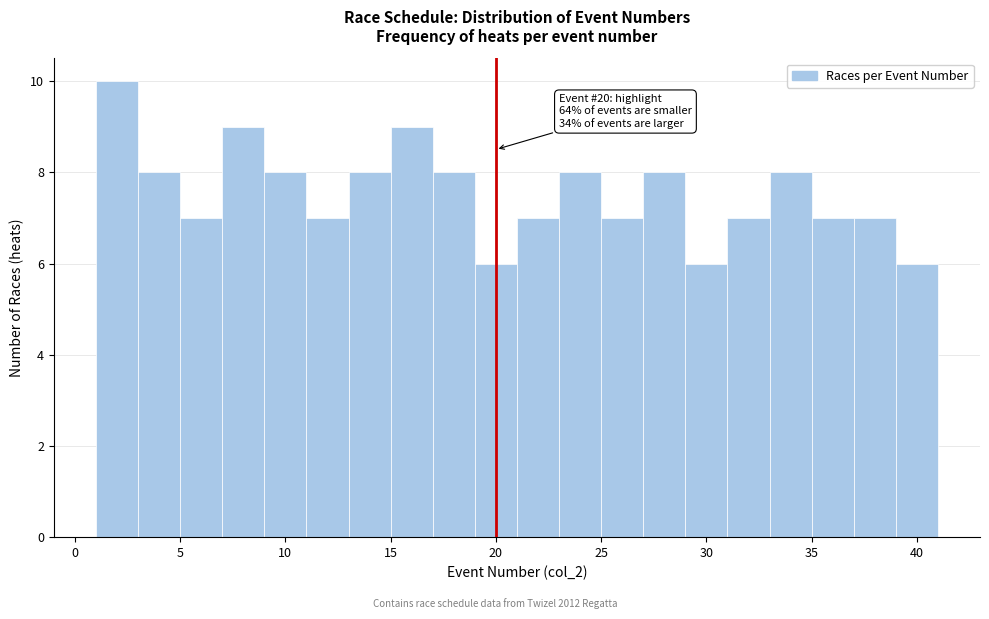

Which range on the x-axis has the tallest bar?

1 to 3